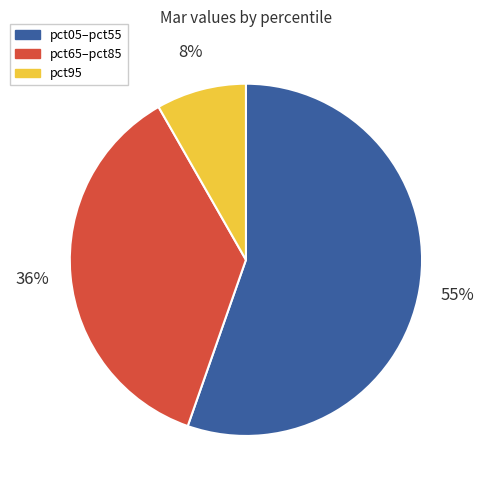

To the nearest percent, what is the difference between the pct65–pct85 and pct05–pct55 slice percentages?

19%